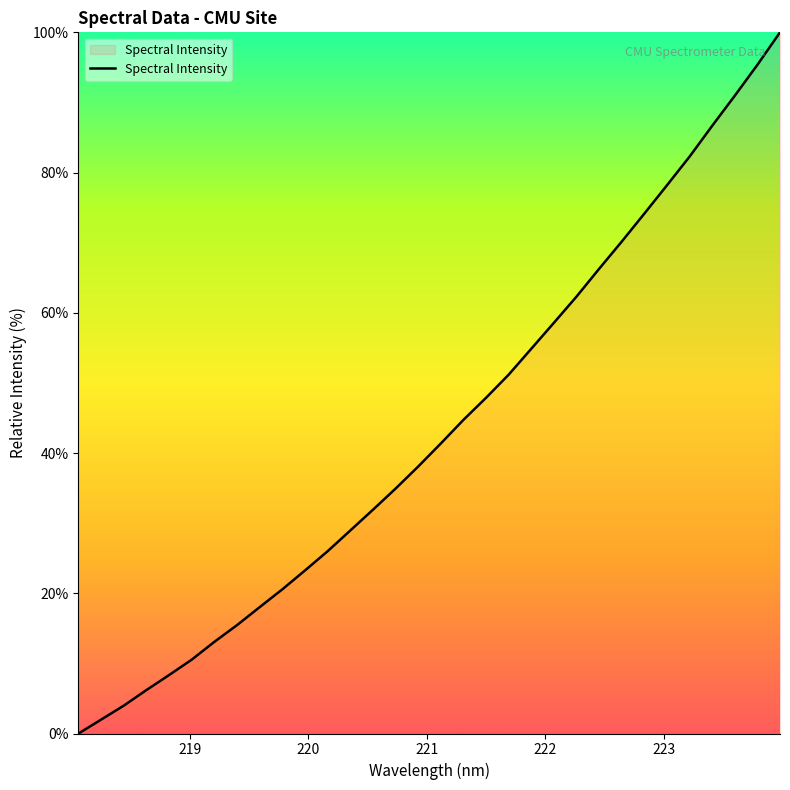

What is the maximum value shown in the chart?

100.0